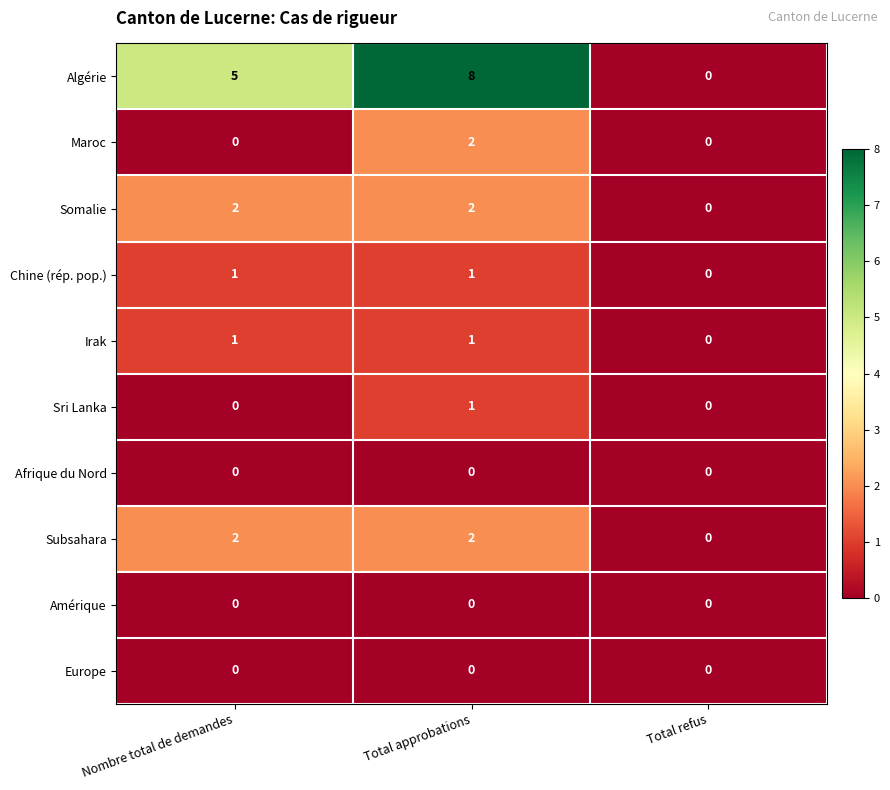

How many distinct data groups are displayed?

10